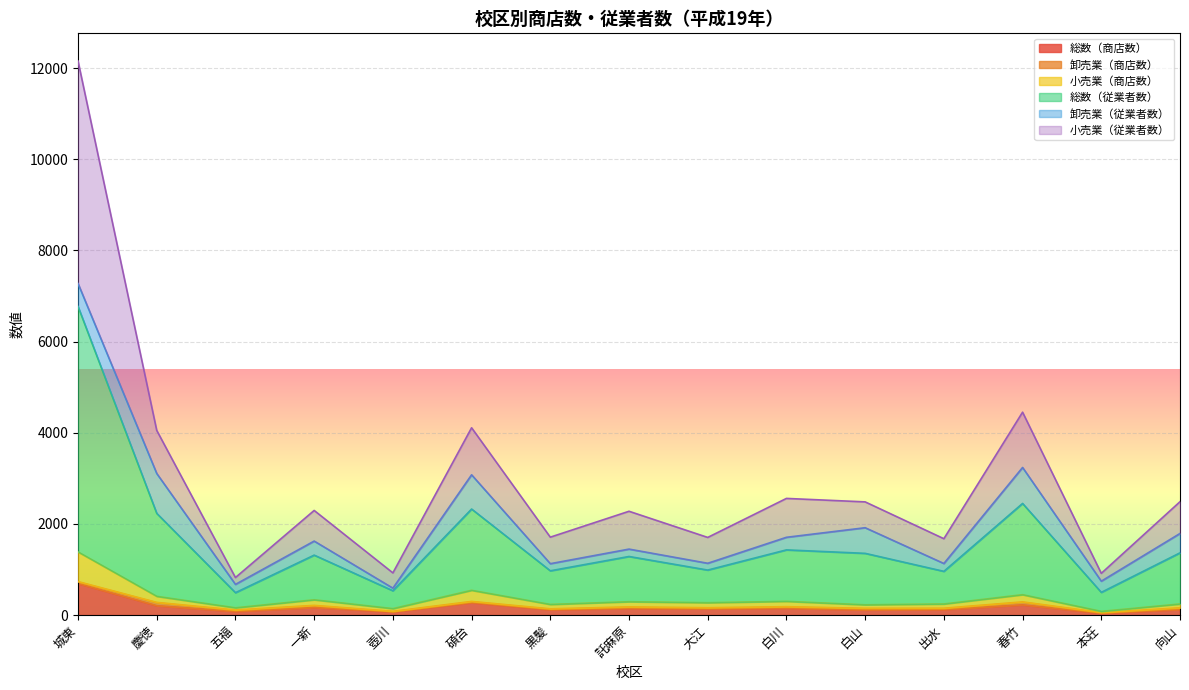

At which category is the sum across all series the highest?

城東